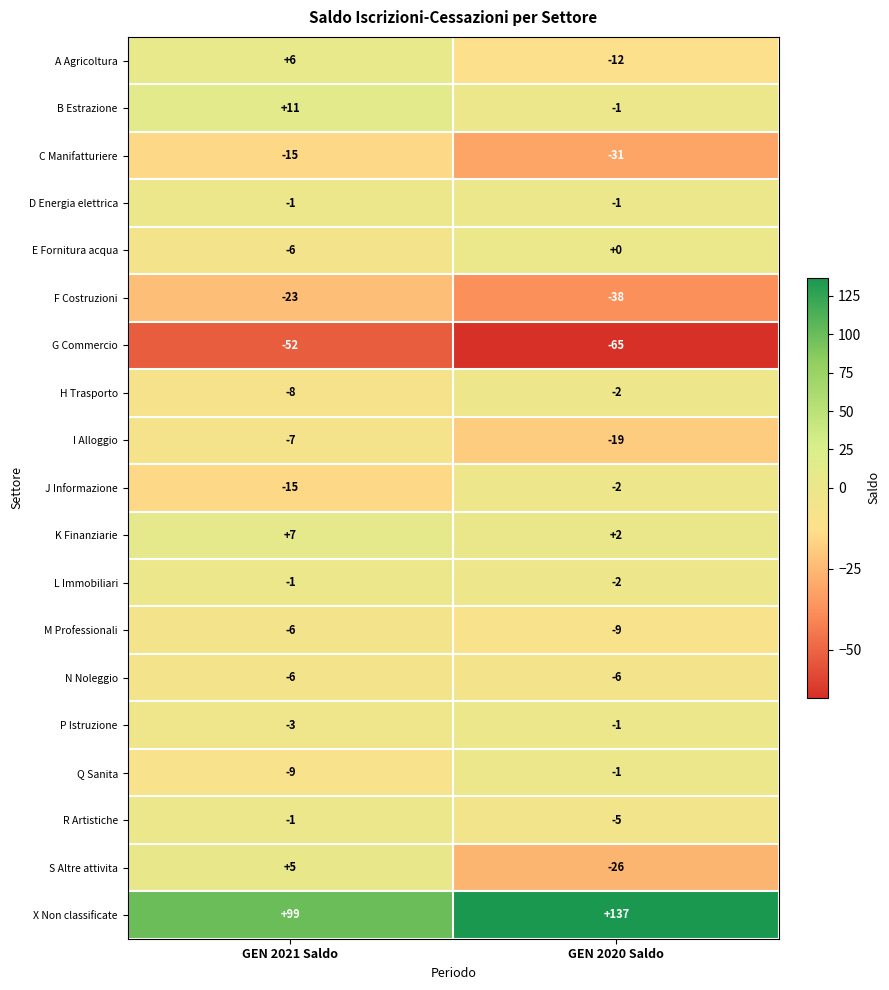

What is the difference between the maximum and minimum values in the C Manifatturiere series?

16